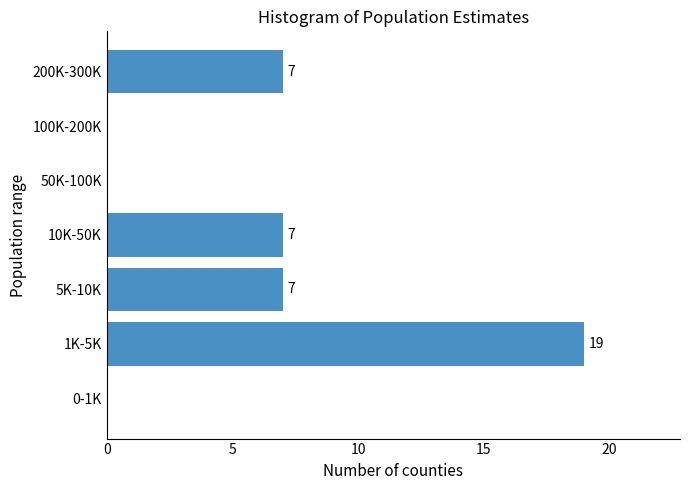

Reading top to bottom, transcribe all the data shown in this chart.

200K-300K=7	100K-200K=0	50K-100K=0	10K-50K=7	5K-10K=7	1K-5K=19	0-1K=0